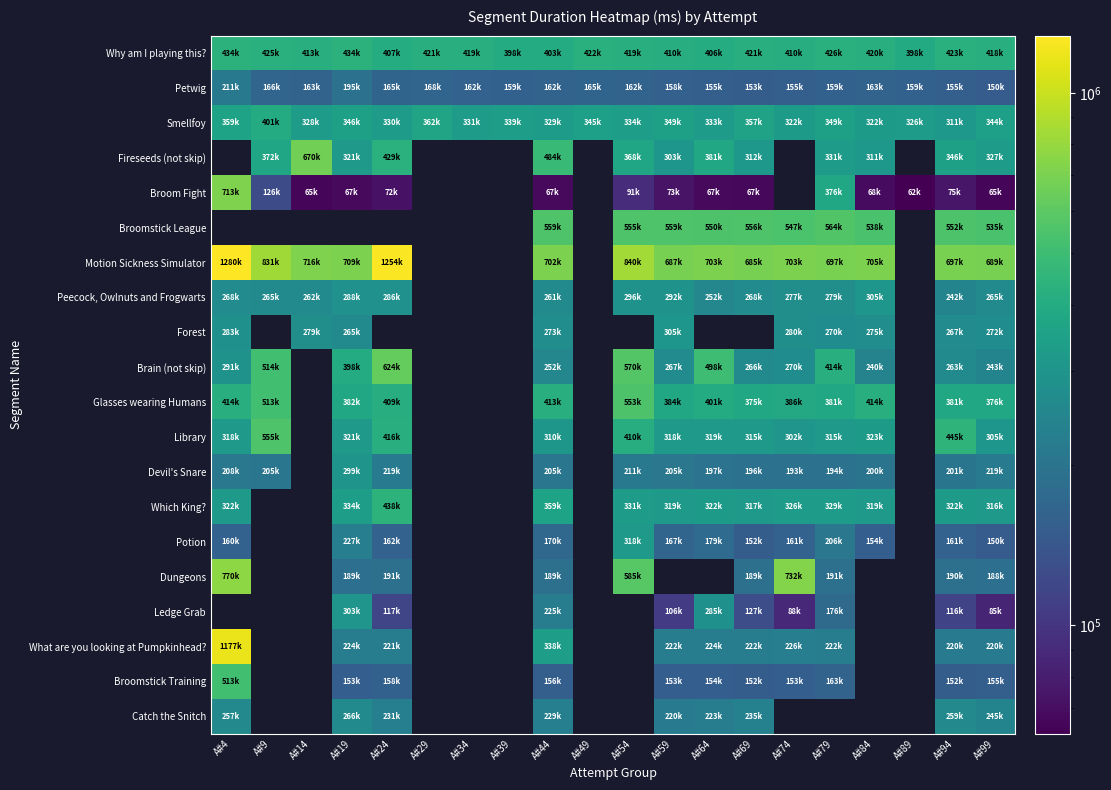

Between A#39 and A#54, which is larger?

A#54